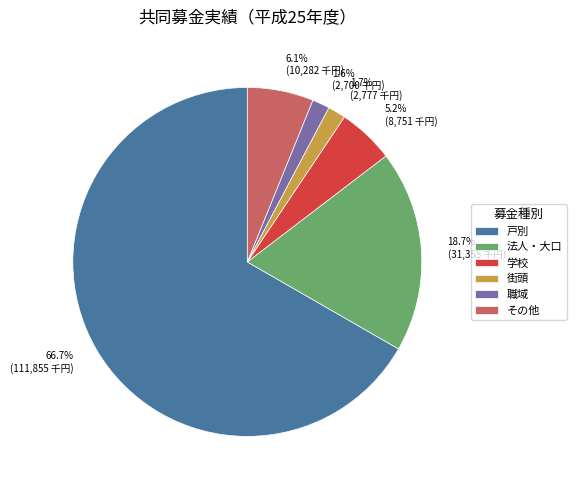

Approximately how many times larger is the value at その他 compared to 法人・大口?

0.3